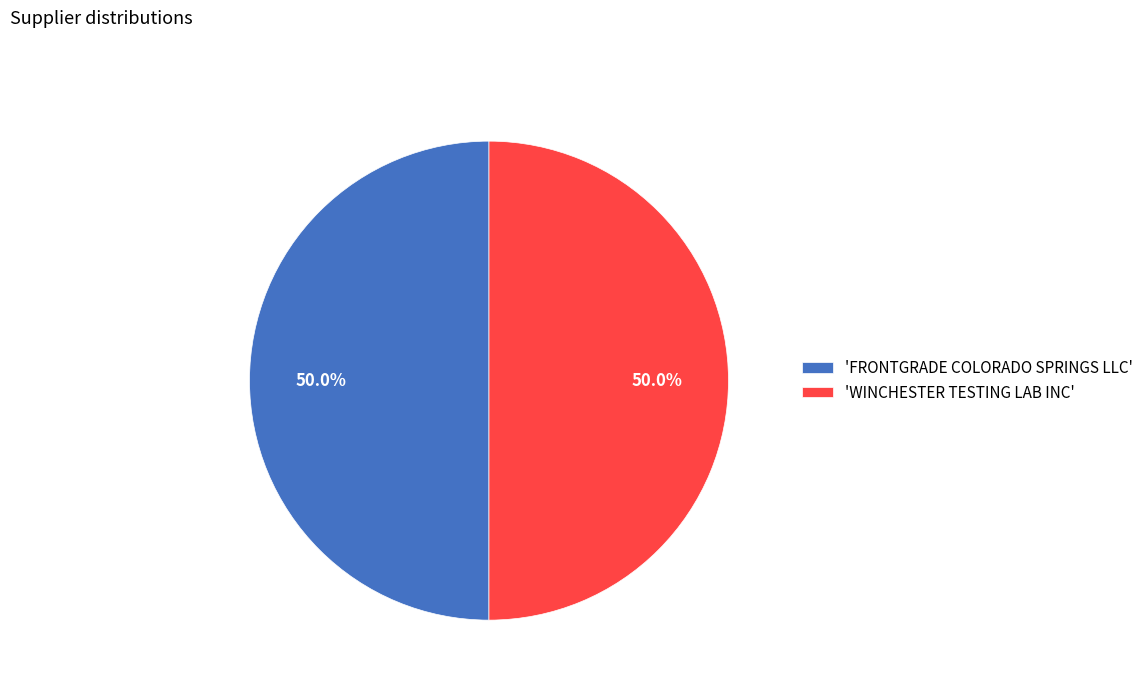

How many slices are in this pie chart?

2